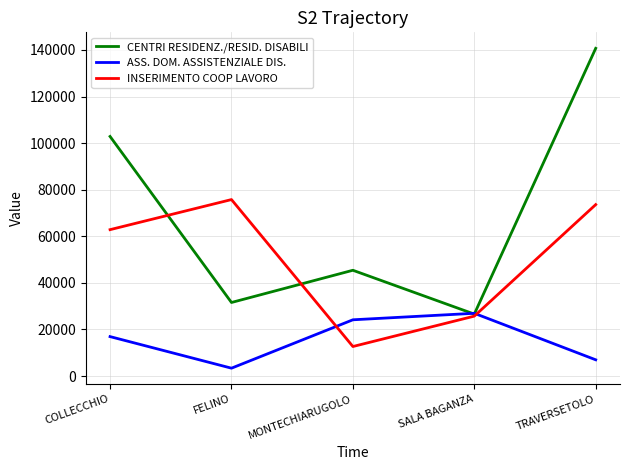

Is the value of ASS. DOM. ASSISTENZIALE DIS. at MONTECHIARUGOLO greater than the value of CENTRI RESIDENZ./RESID. DISABILI at TRAVERSETOLO?

No